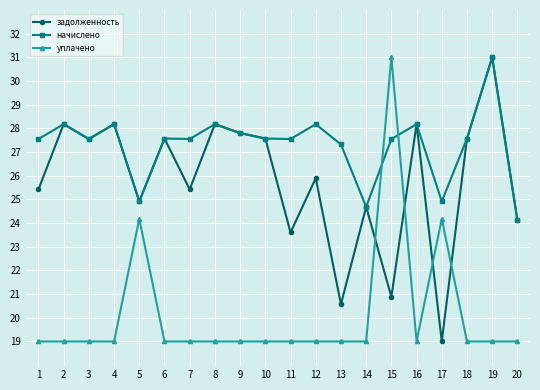

At 13, list the series in order from largest to smallest.

начислено, задолженность, уплачено